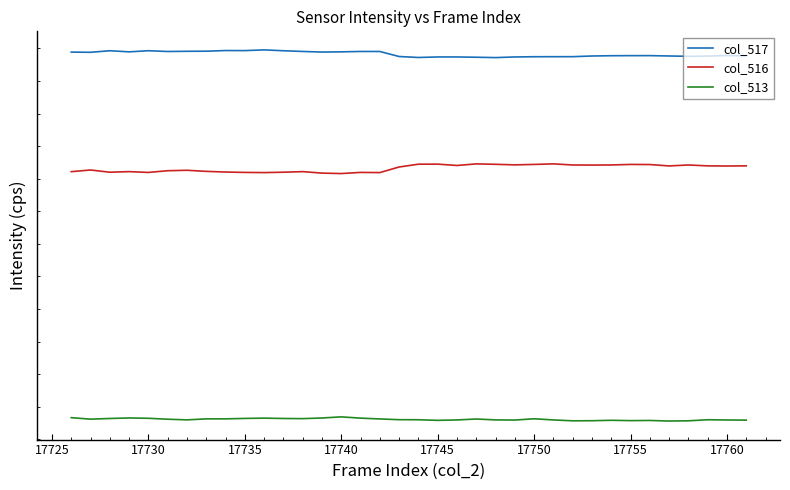

Does the chart display data point markers on the line(s)?

No